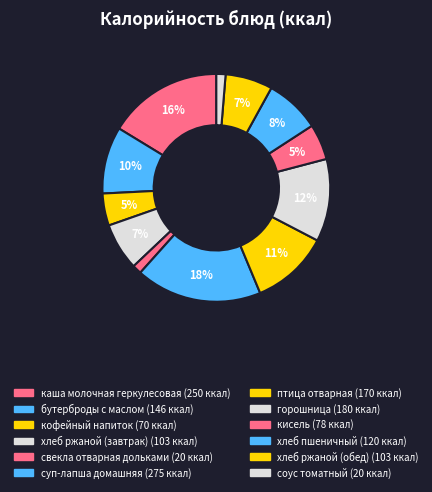

True or false: кисель accounts for 1% of the total.

False